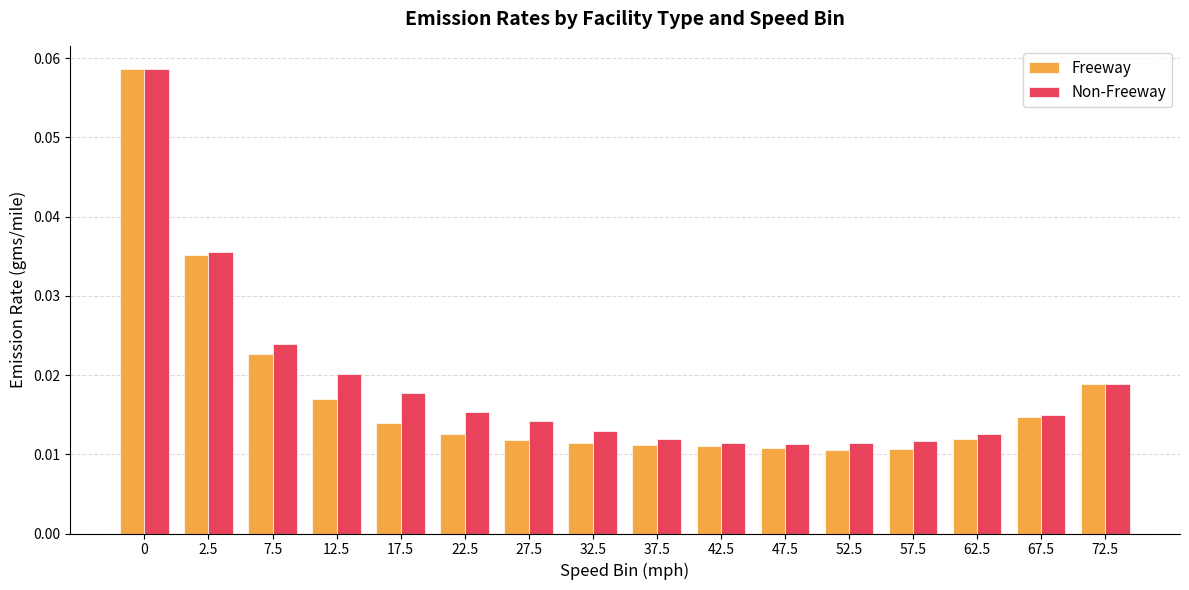

Which series has the largest total across all categories?

Non-Freeway